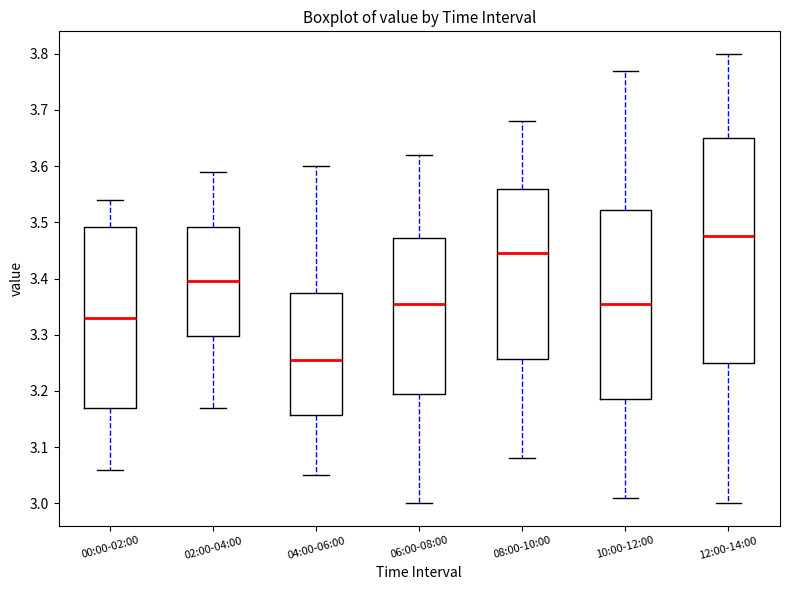

Which box is the tallest, from its lower edge to its upper edge?

12:00-14:00